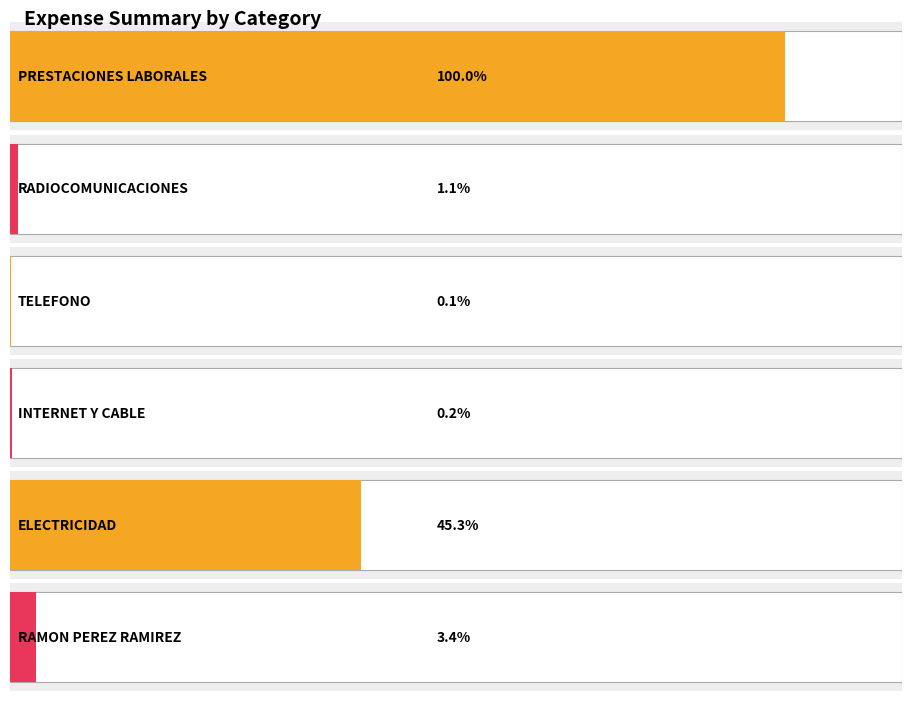

Which has a higher value, TELEFONO or ELECTRICIDAD?

ELECTRICIDAD